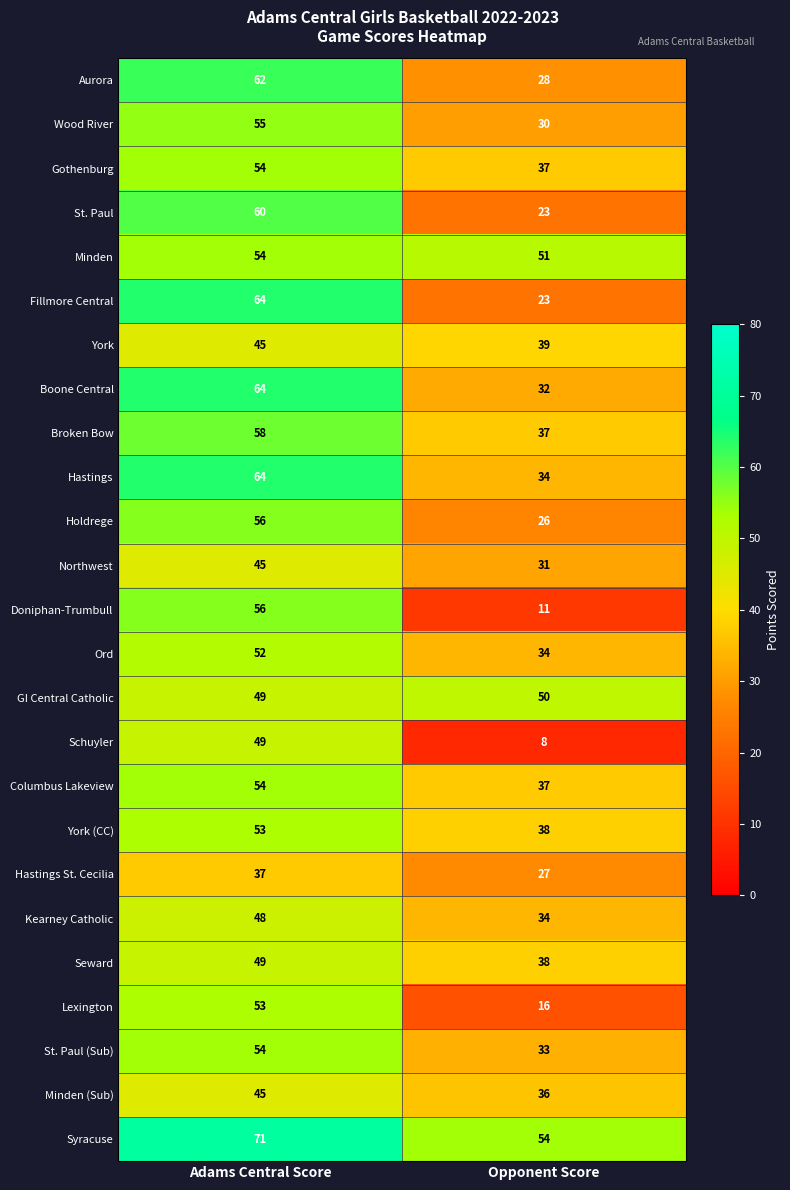

Between Adams Central Score and Opponent Score, which series saw the biggest shift?

Doniphan-Trumbull